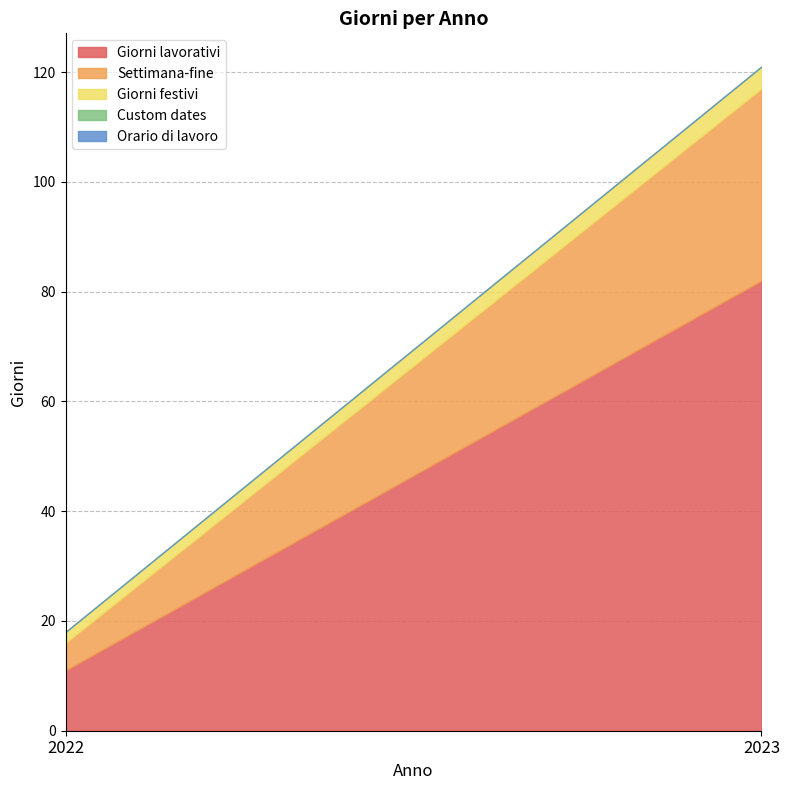

Does the chart have visible grid lines?

Yes